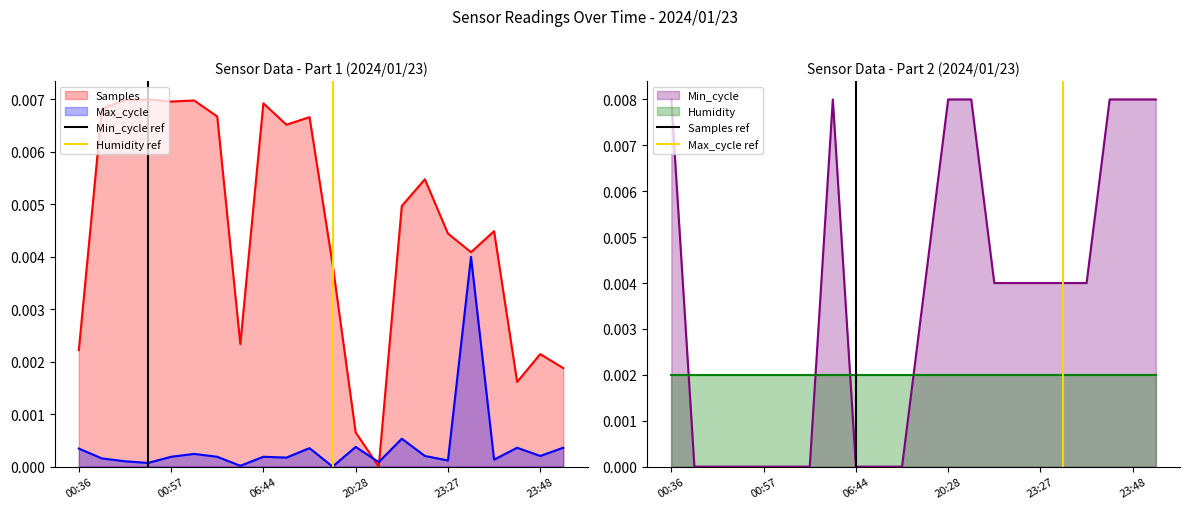

Does the chart have visible grid lines?

No